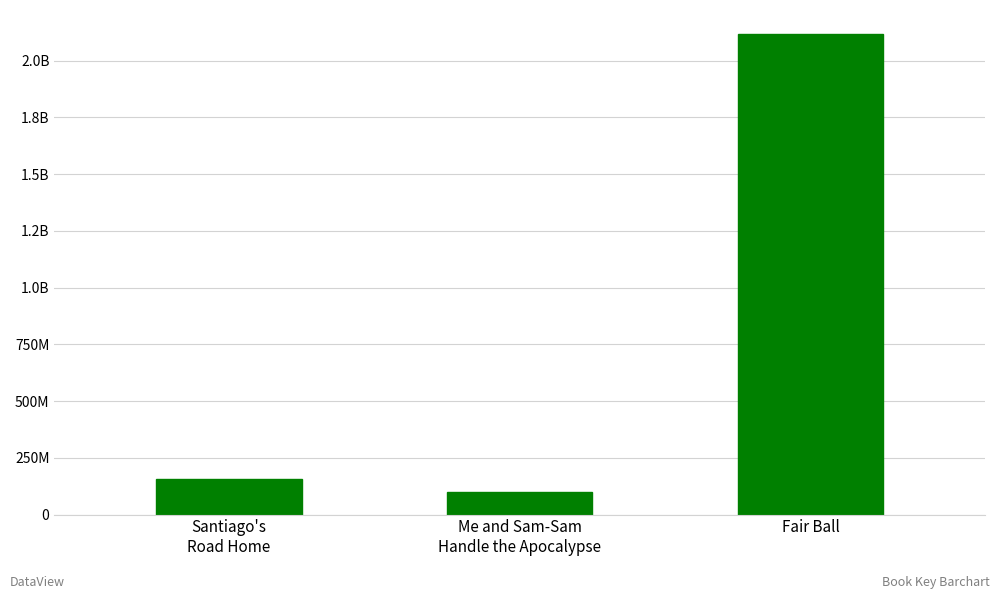

At which category does the chart reach its peak across all series?

Fair Ball